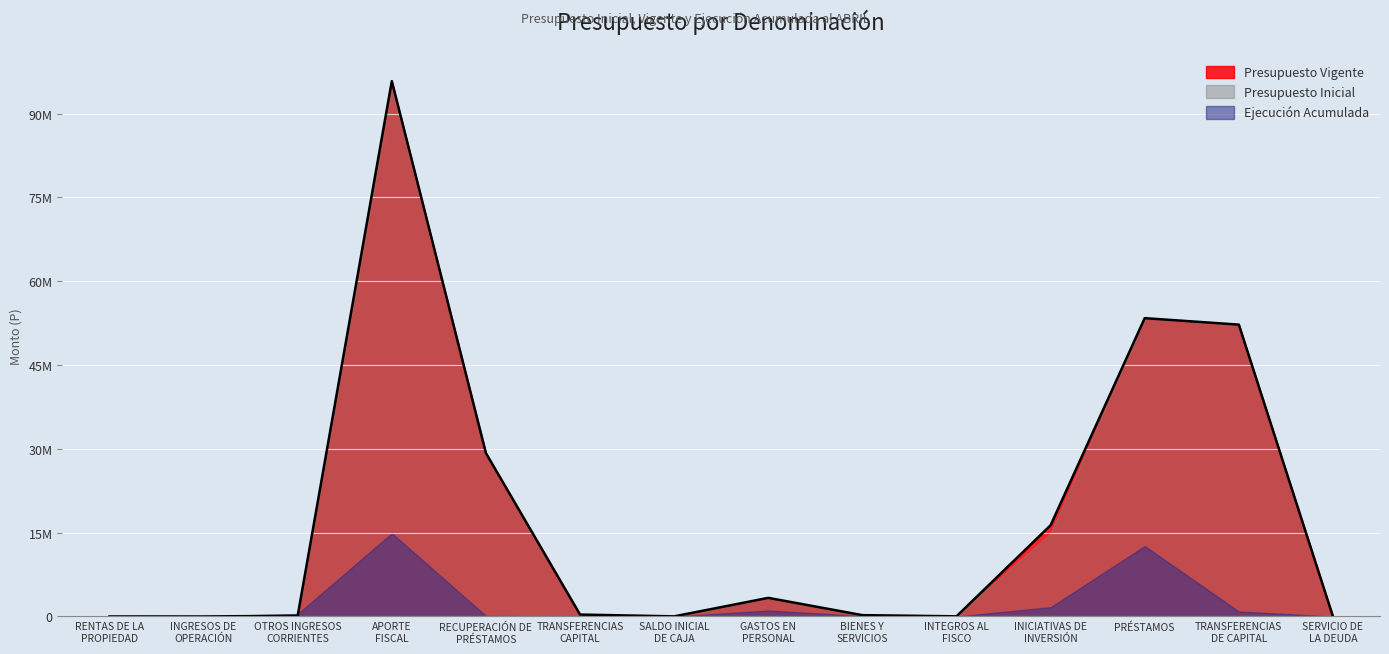

What are all the series names shown in the legend?

Presupuesto Vigente, Presupuesto Inicial, Ejecución Acumulada